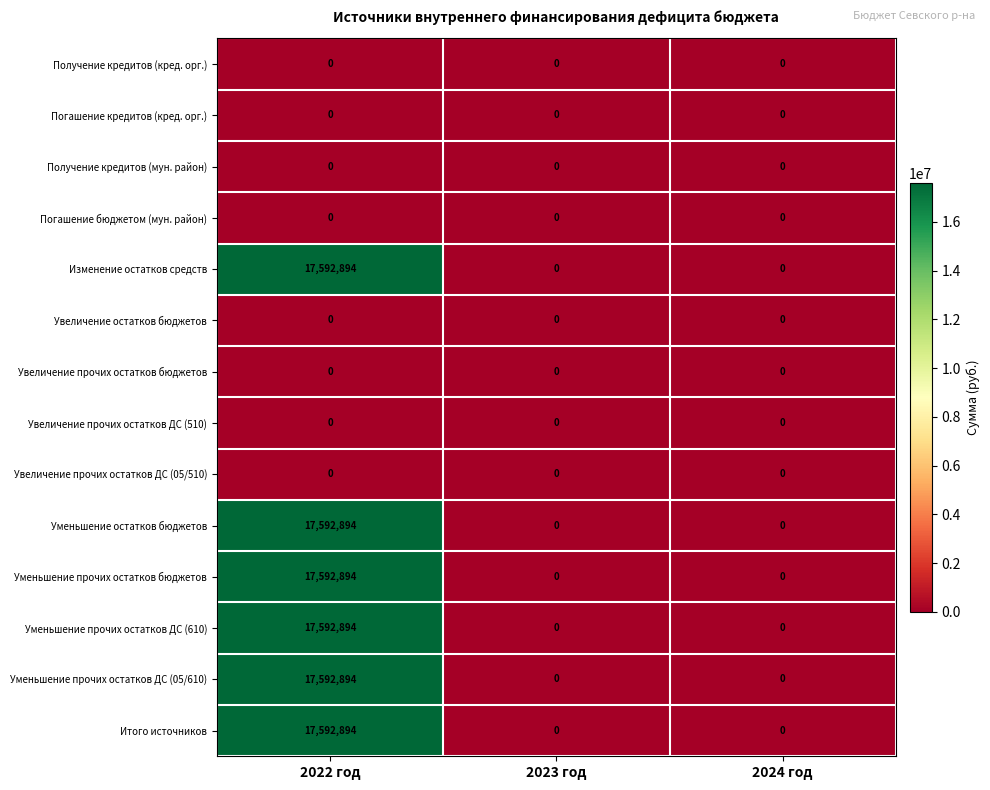

At how many categories does at least one series exceed 11299418?

1